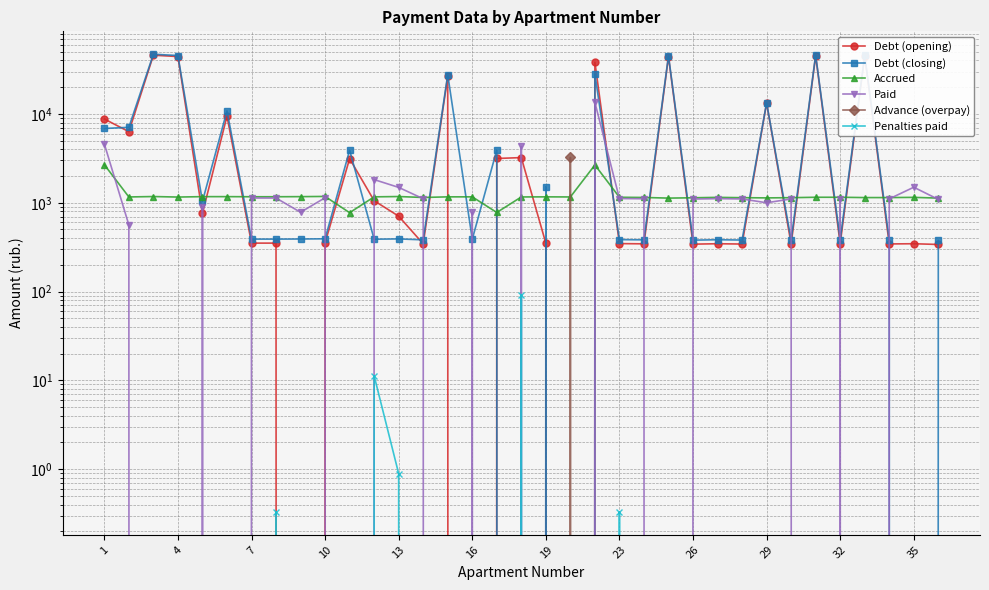

The Penalties paid series shows 34.4 at 26. True or false?

False